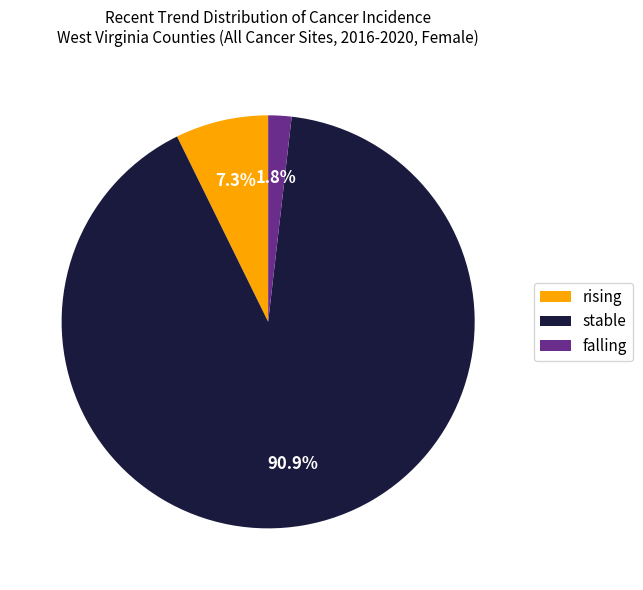

Rank the categories by value from highest to lowest.

stable, rising, falling